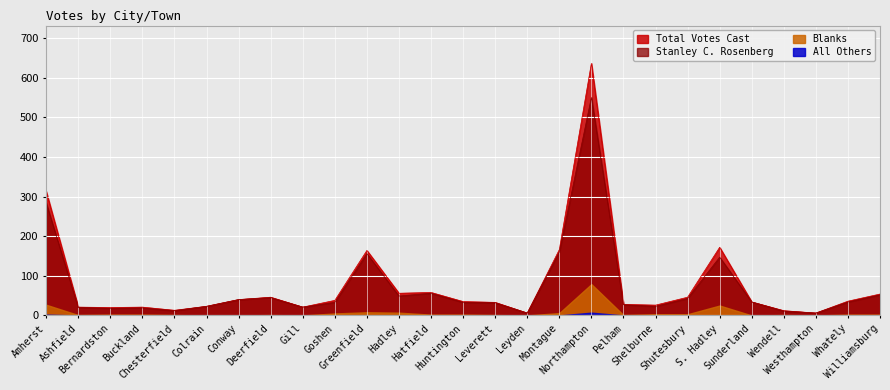

Read the Stanley C. Rosenberg value at Conway, to the nearest 10.

40